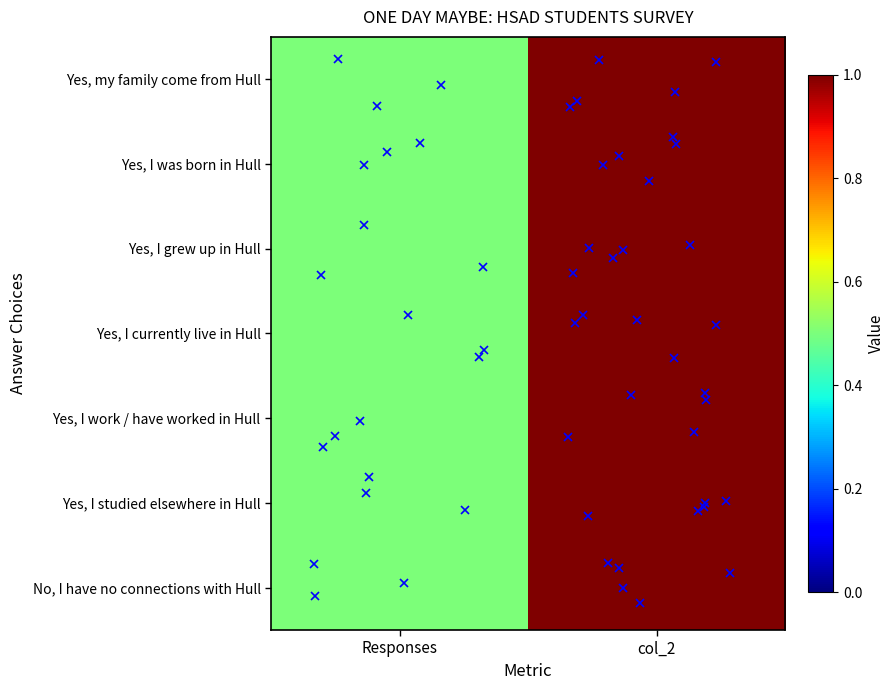

What is the total value across all series at Responses?

3.5